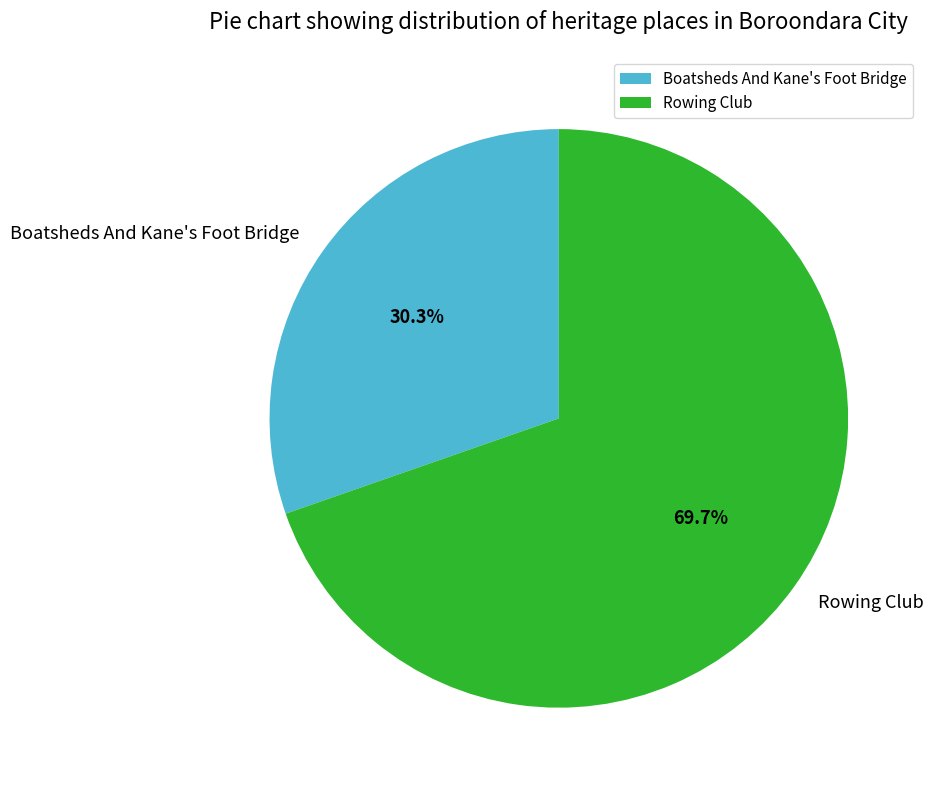

To the nearest percent, what is the average slice percentage?

50%